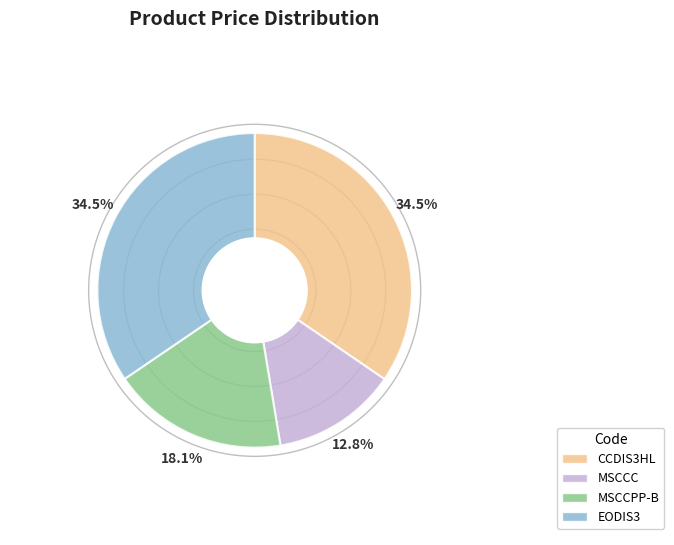

What is the ratio of the value at EODIS3 to the value at MSCCPP-B?

1.9